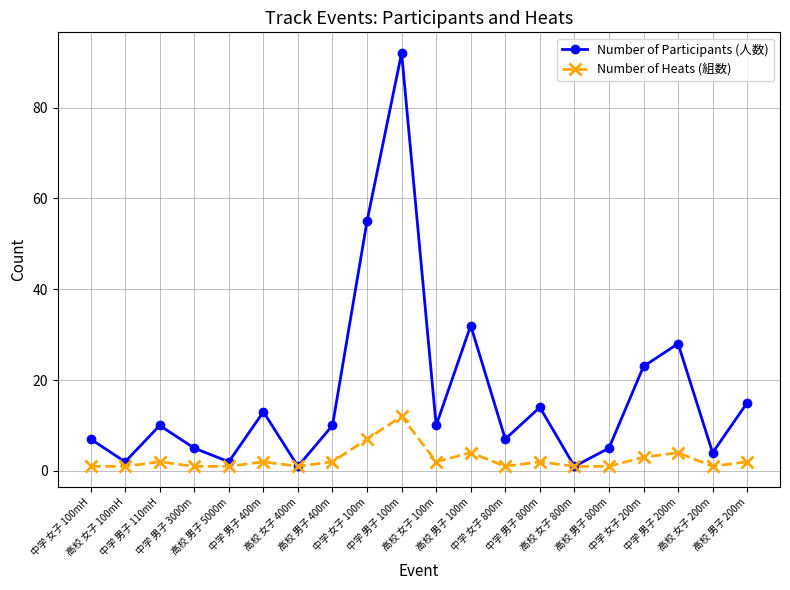

Is it true that Number of Participants (人数) equals 23 at 中学 男子 800m?

False